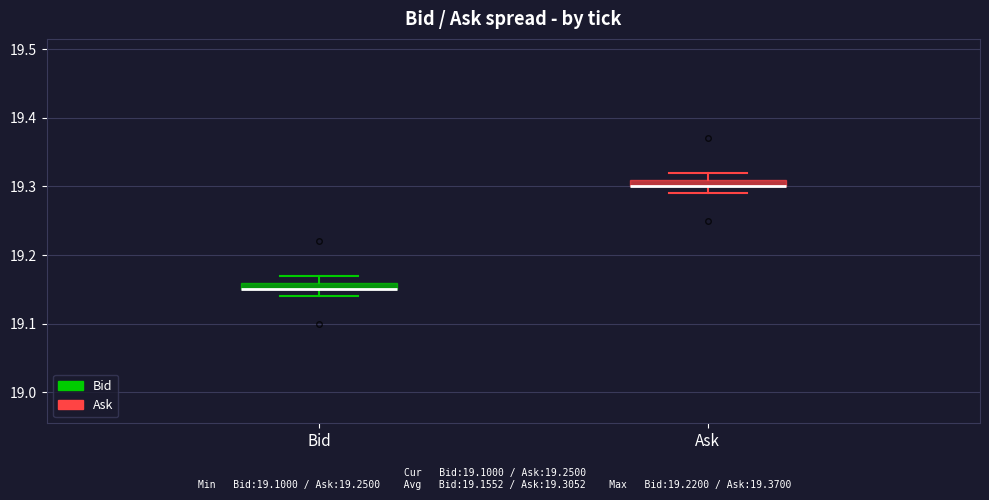

Where is the lower edge of the box for Bid on the y-axis? The values are not printed on the chart, so give them approximately, as read against the axis.

19.15